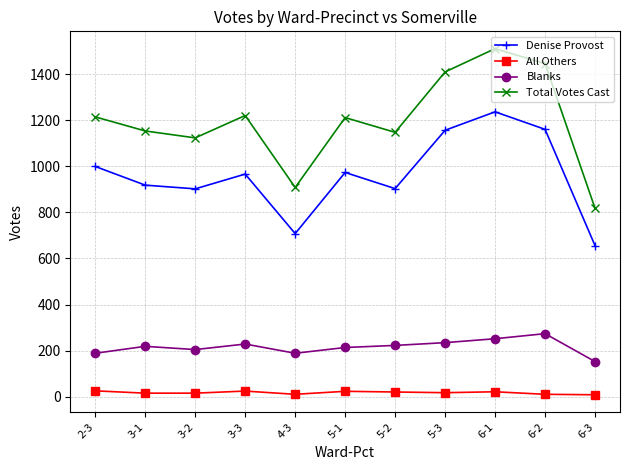

In Denise Provost, how many points are higher than both neighbors (excluding endpoints)?

3